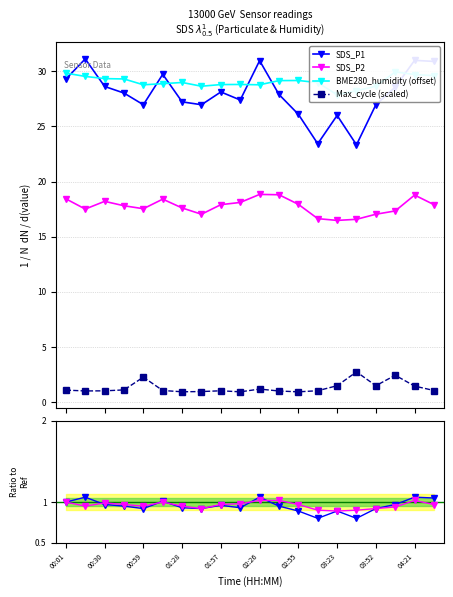

True or false: Max_cycle (scaled) and SDS_P2 cross at least once.

False